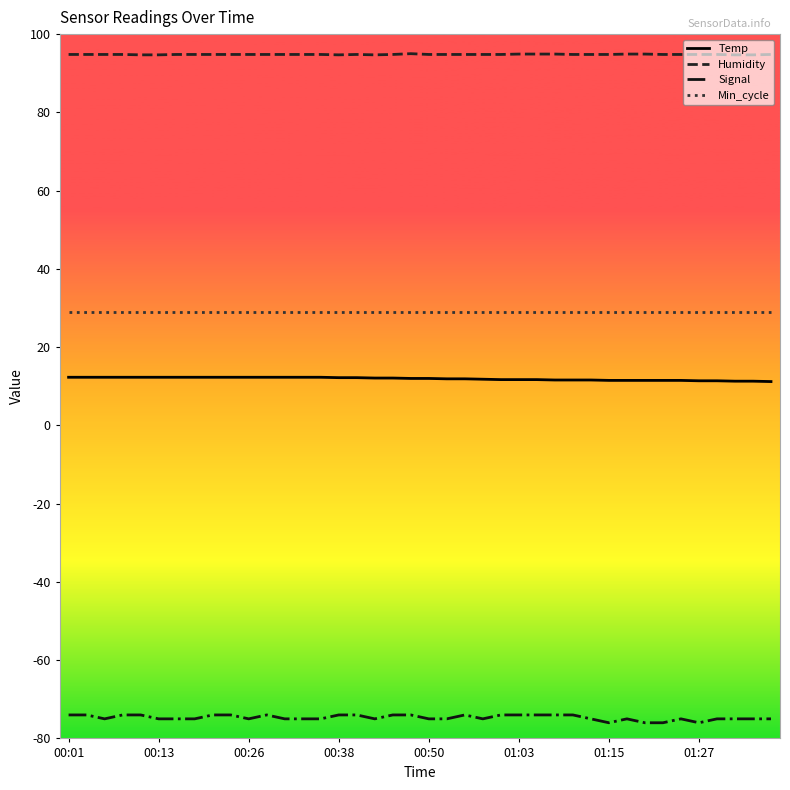

What are all the series names shown in the legend?

Temp, Humidity, Signal, Min_cycle